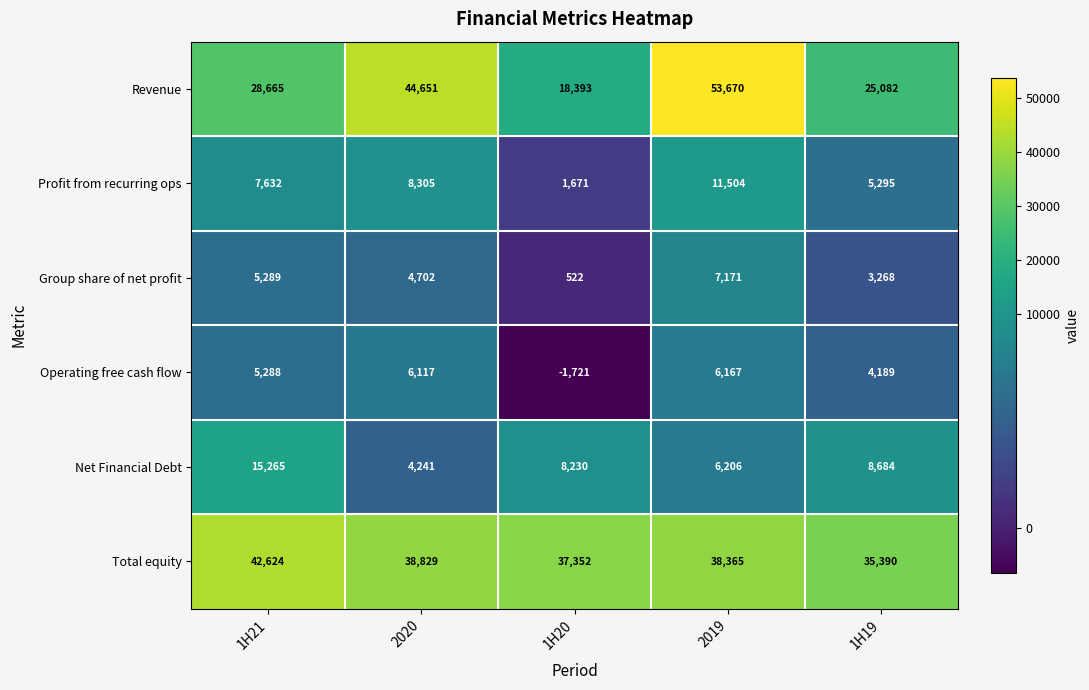

What is the total value across all series at 2020?

106845